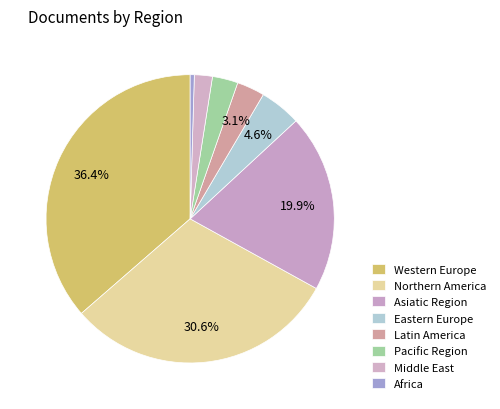

How many slices are in this pie chart?

8